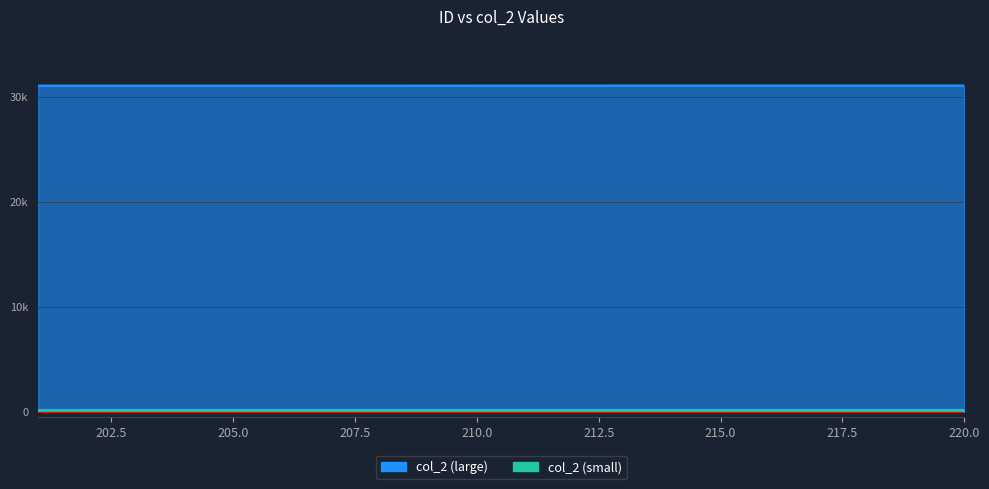

Where is the first local maximum?

202